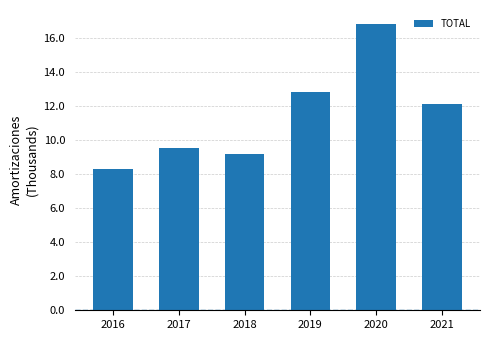

Reading left to right, what are all the values shown in this chart?

2016=8.3	2017=9.5	2018=9.2	2019=12.8	2020=16.8	2021=12.1